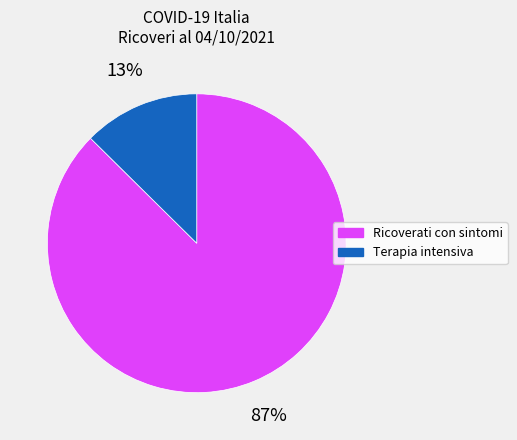

What percentage is the Ricoverati con sintomi slice, to the nearest percent?

87%